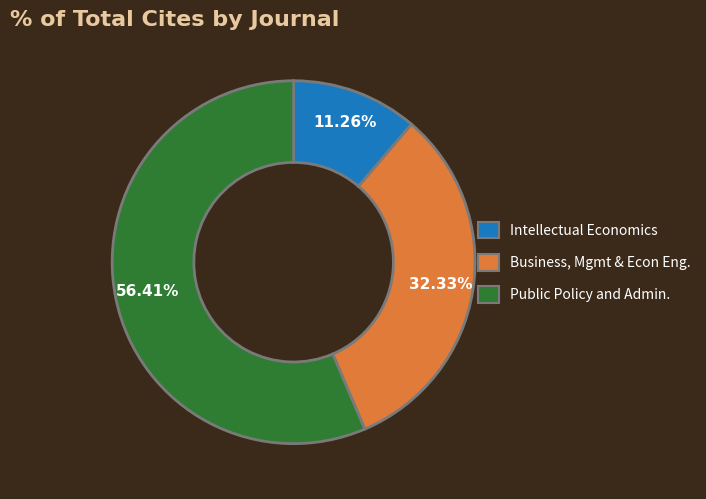

Is there any slice that represents more than half of the pie?

Yes